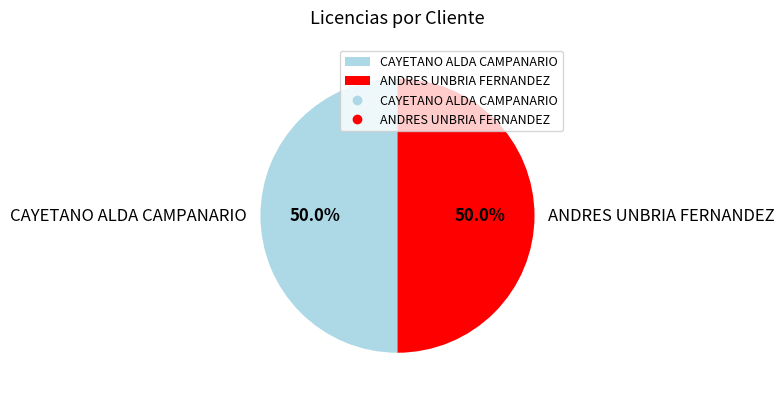

What percentage is NOT represented by CAYETANO ALDA CAMPANARIO?

50.0%